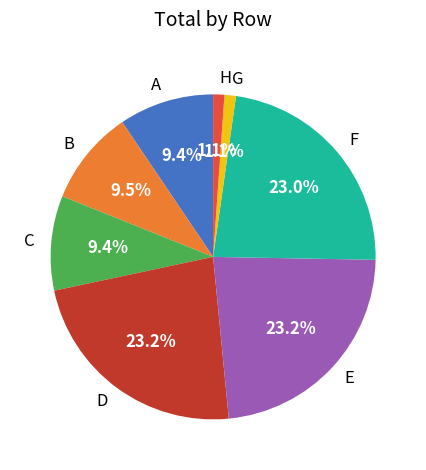

Which has a higher value, B or G?

B